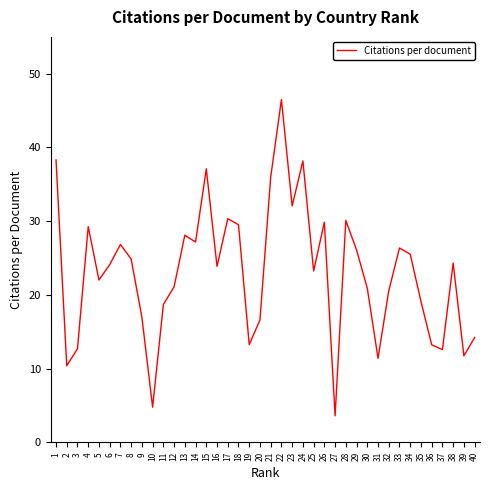

The chart shows a value of 26.4 at 33. True or false?

True